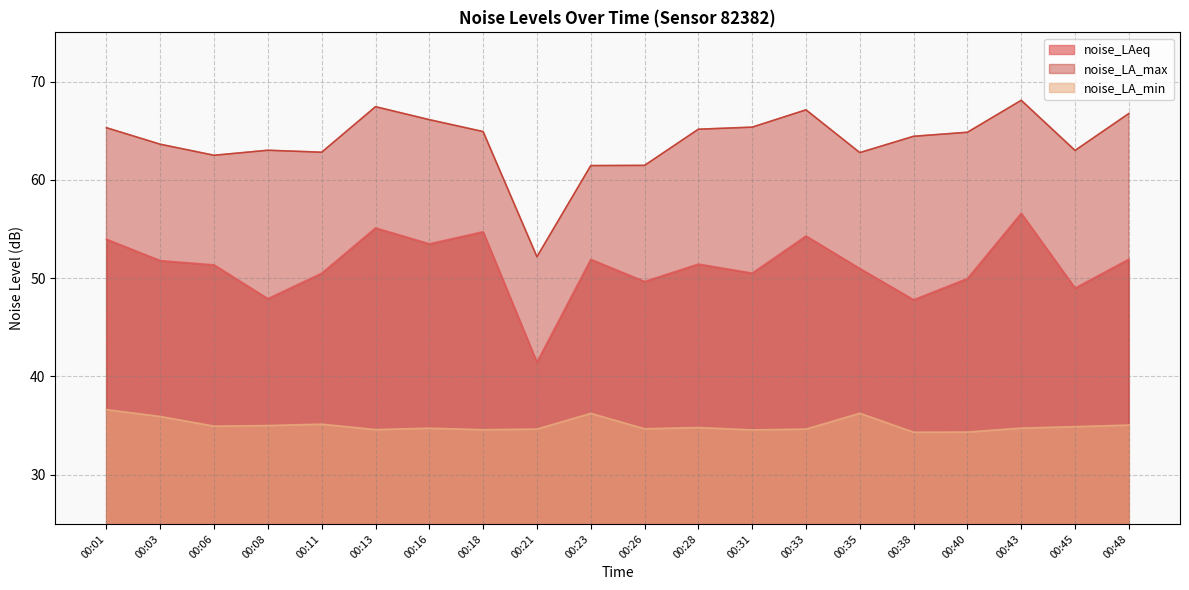

True or false: noise_LA_min and noise_LA_max cross at least once.

False